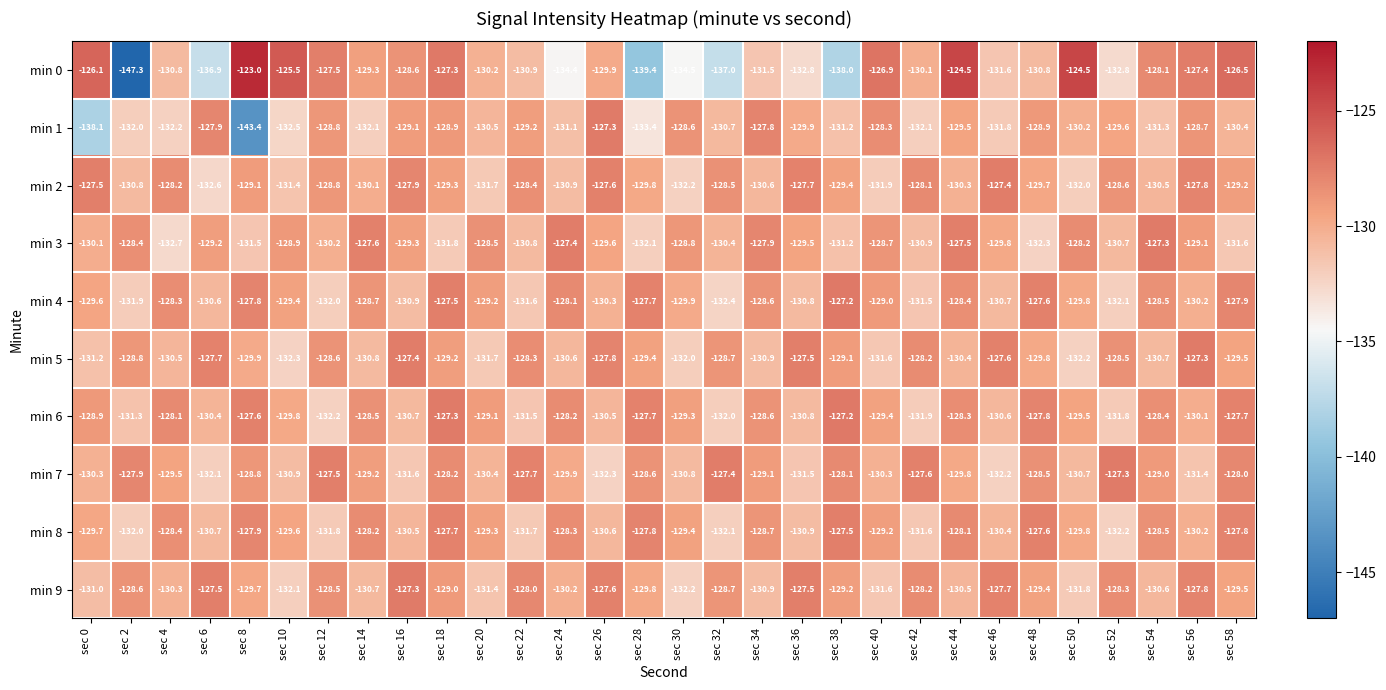

Which category has the lowest value in the min 4 series?

sec 32